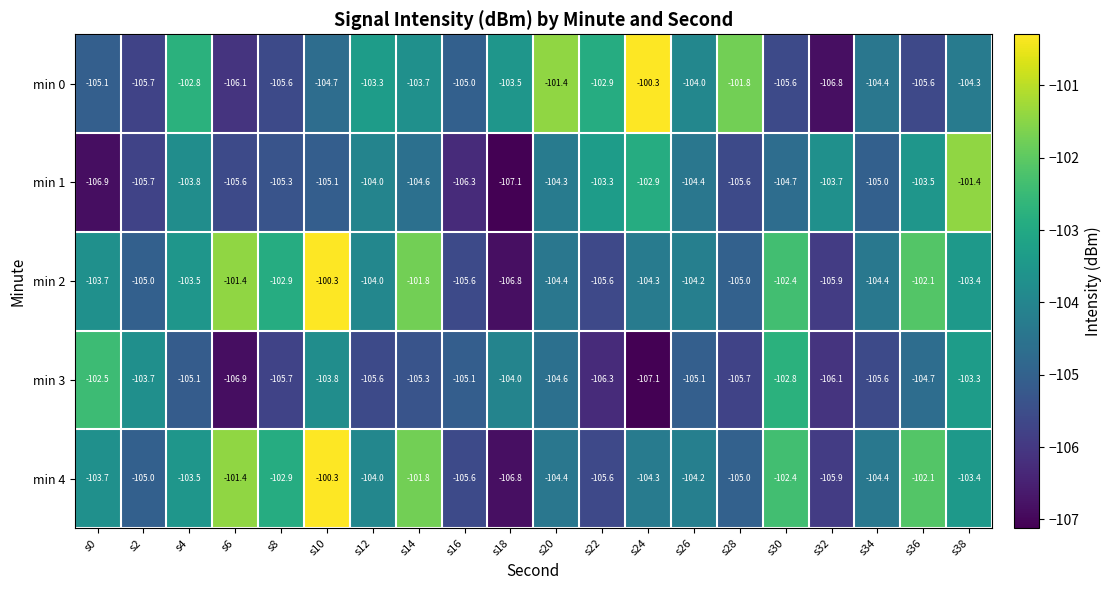

What is the highest value of the min 0 series?

-100.3